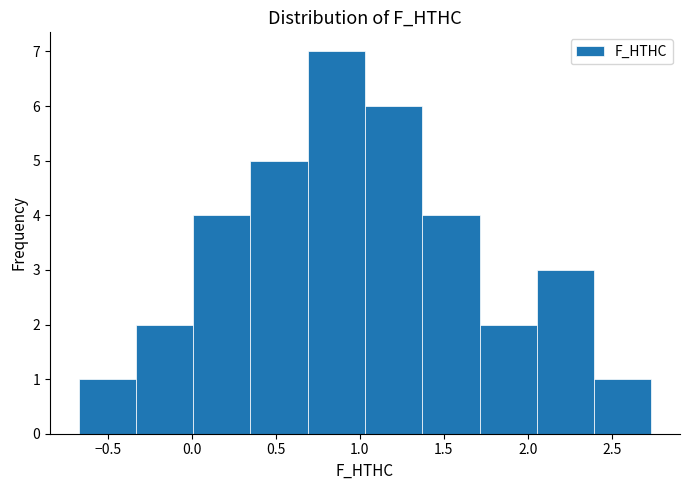

What is the height of the bar covering 0.70 to 1.05 on the x-axis? Neither the bar edges nor the heights are printed on the chart, so give them approximately, as read against the axes.

7